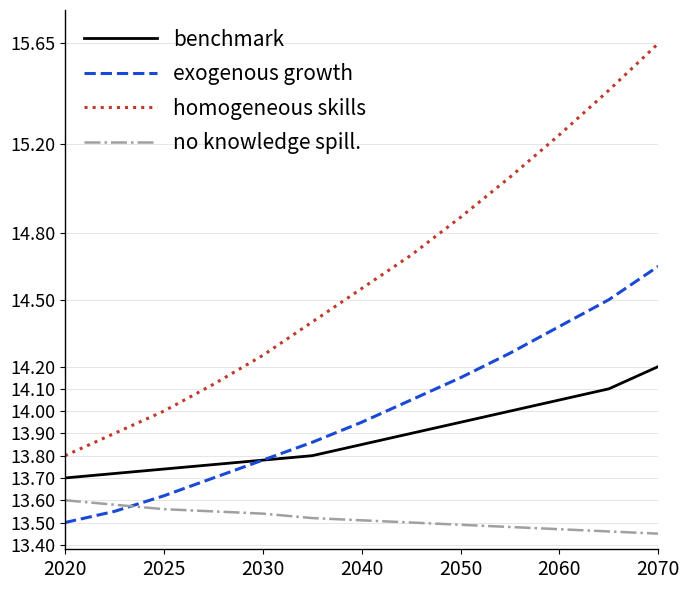

Which series has the largest range (max minus min)?

homogeneous skills